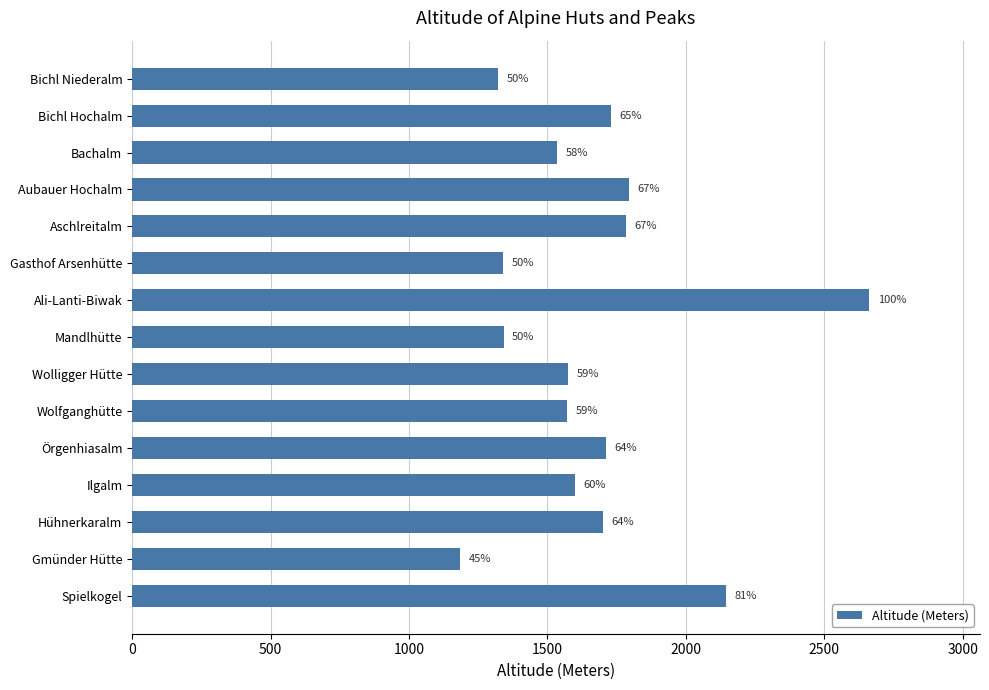

How many bars are there in total?

15